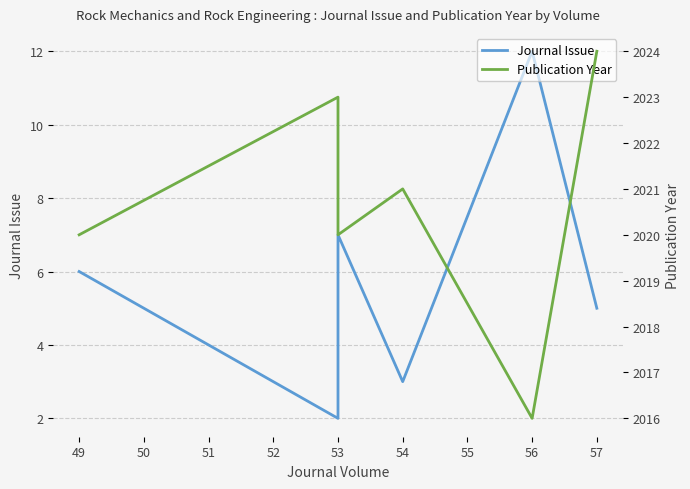

What are all the series names shown in the legend?

Journal Issue, Publication Year